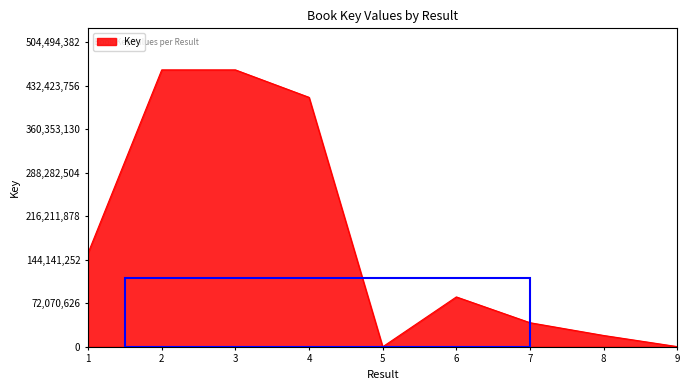

Where does the data first go above 82619587?

1